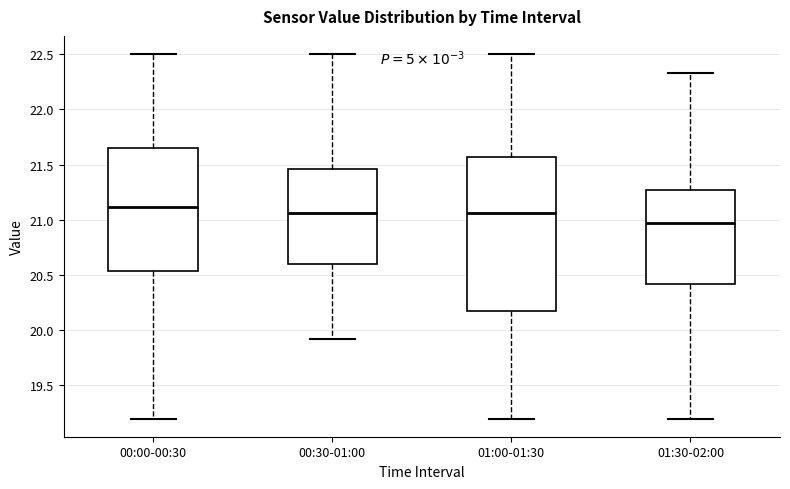

Which box's median line is the highest?

00:00-00:30